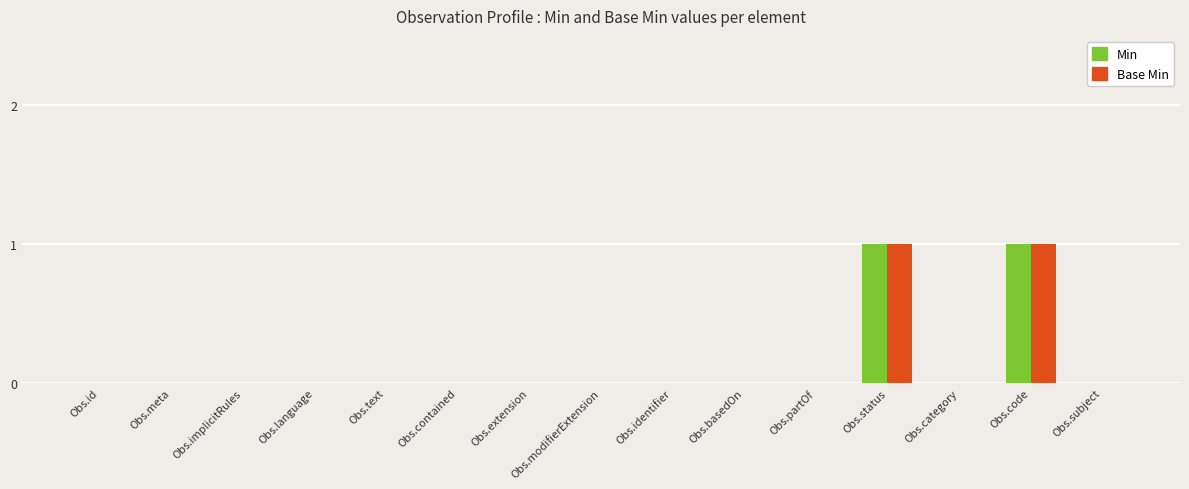

How many groups of bars are there?

15